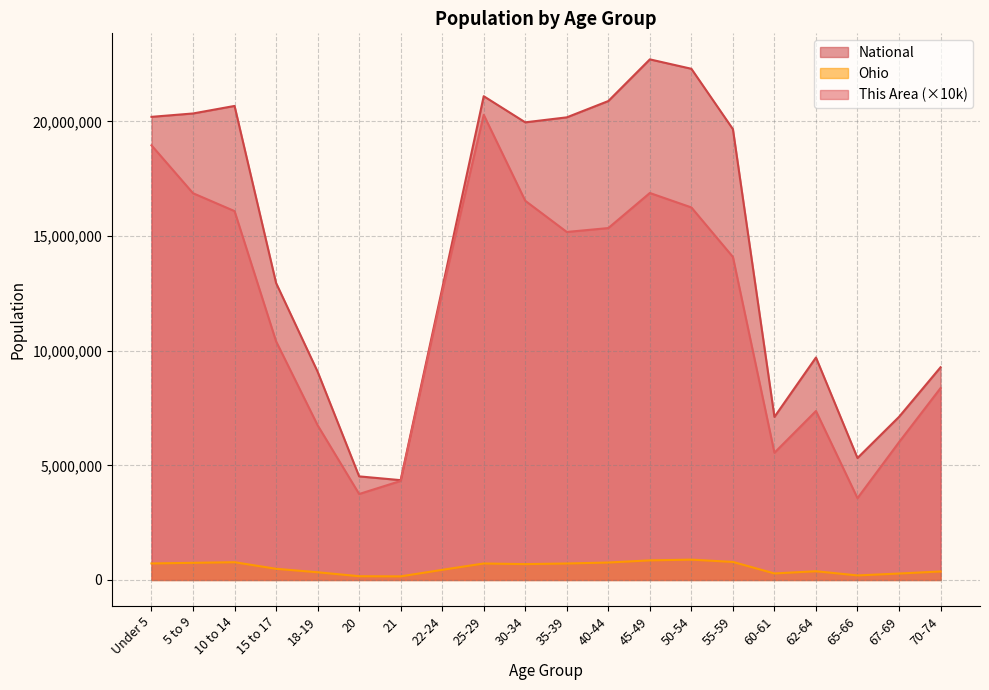

Between 60-61 and 10 to 14, which is larger?

10 to 14